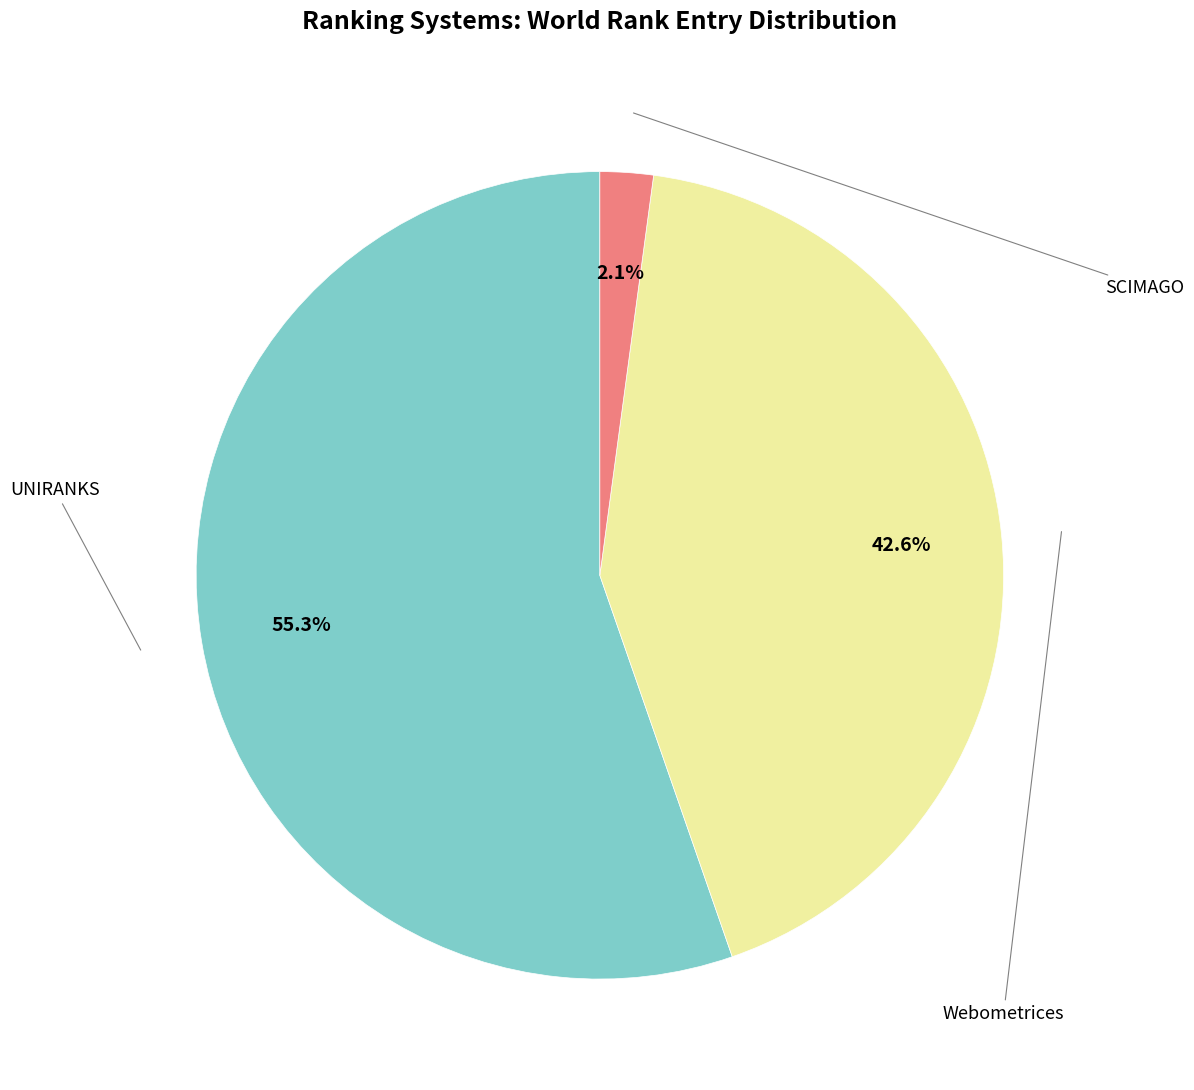

Is there a majority slice in this chart?

Yes